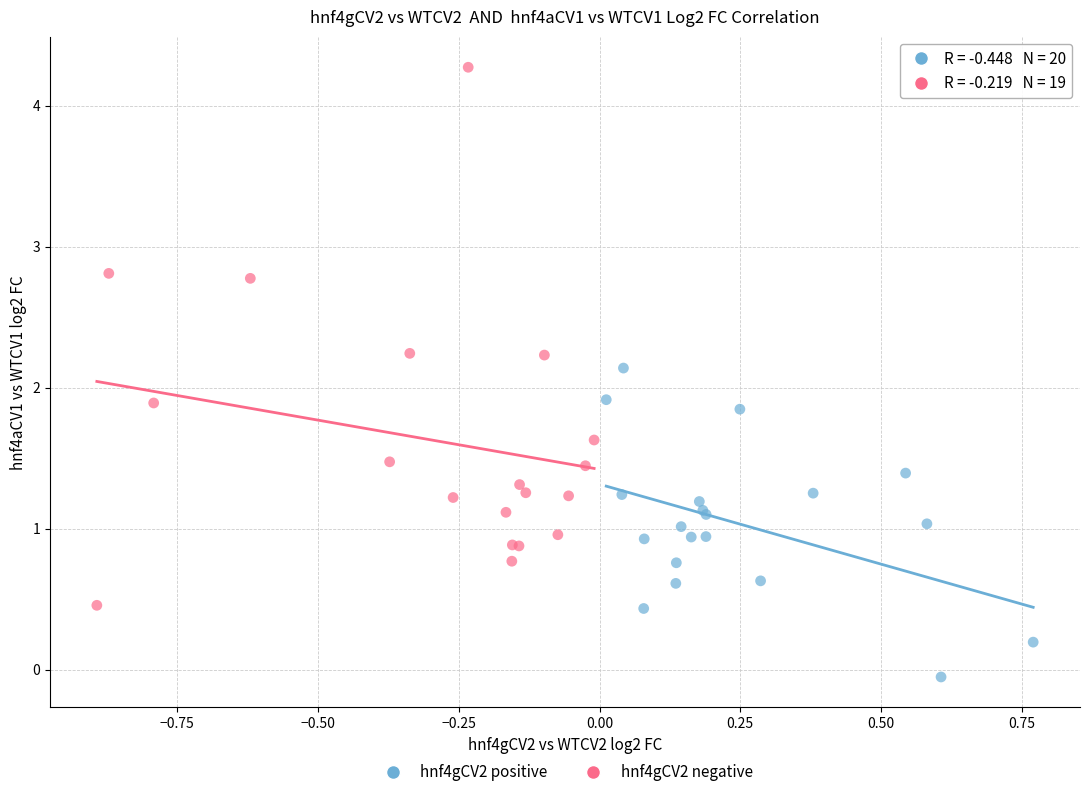

Which series contains the lowest Y value?

hnf4gCV2 positive